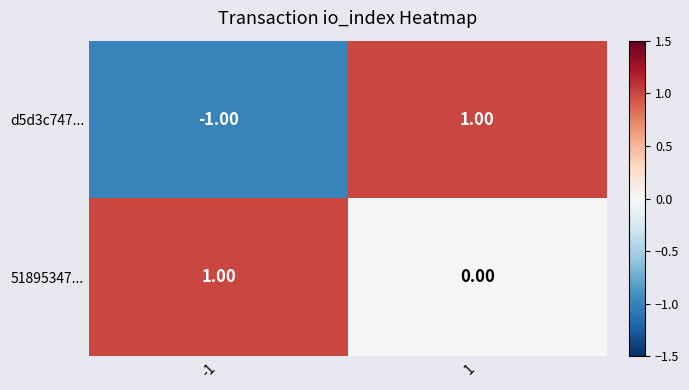

Rank the series by their average value, from highest to lowest.

51895347..., d5d3c747...